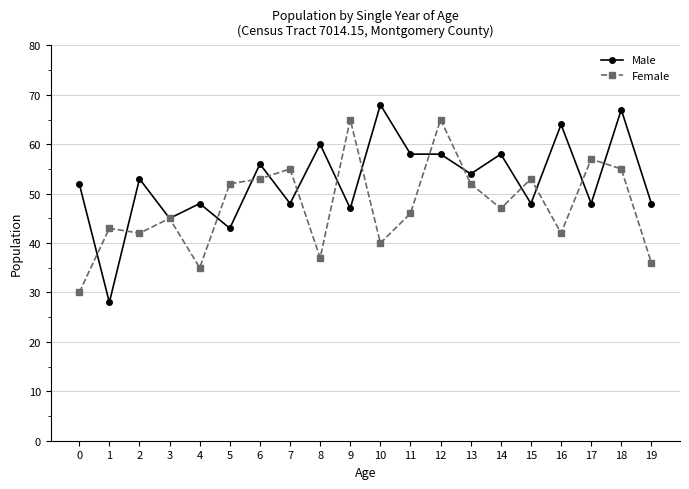

At how many categories does at least one series exceed 33?

20